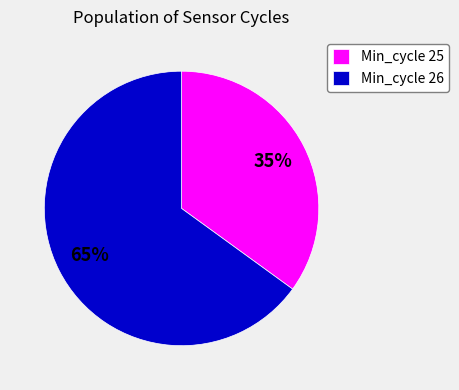

Is there a majority slice in this chart?

Yes